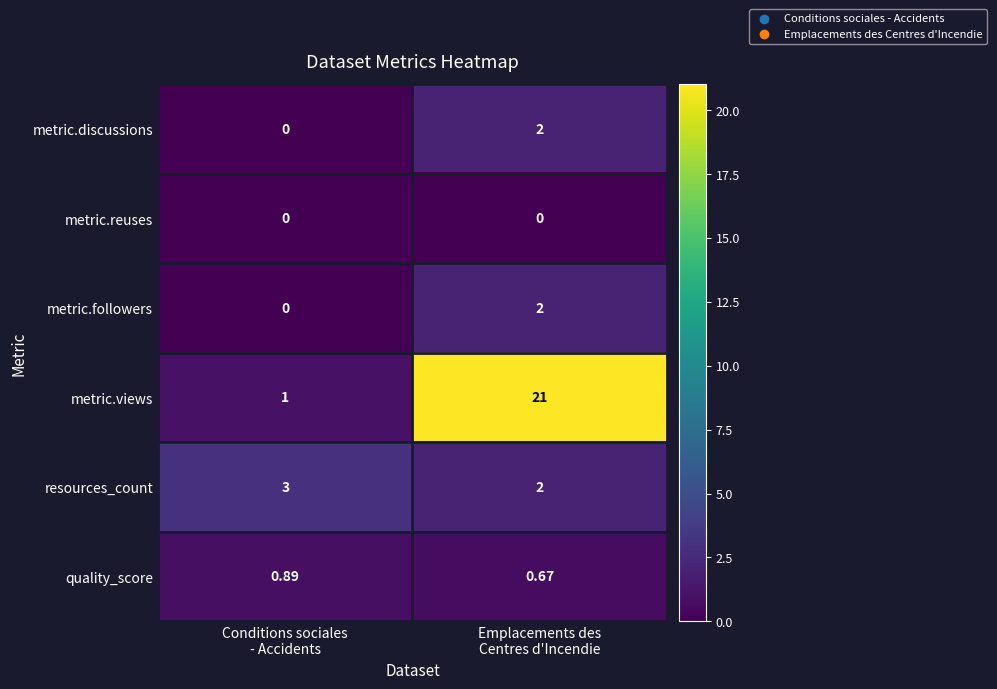

Which series has the widest spread of values?

metric.views